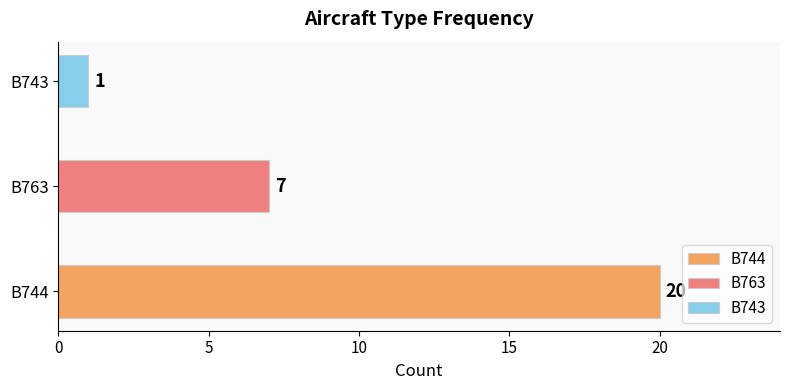

Does the chart contain stacked bars?

No